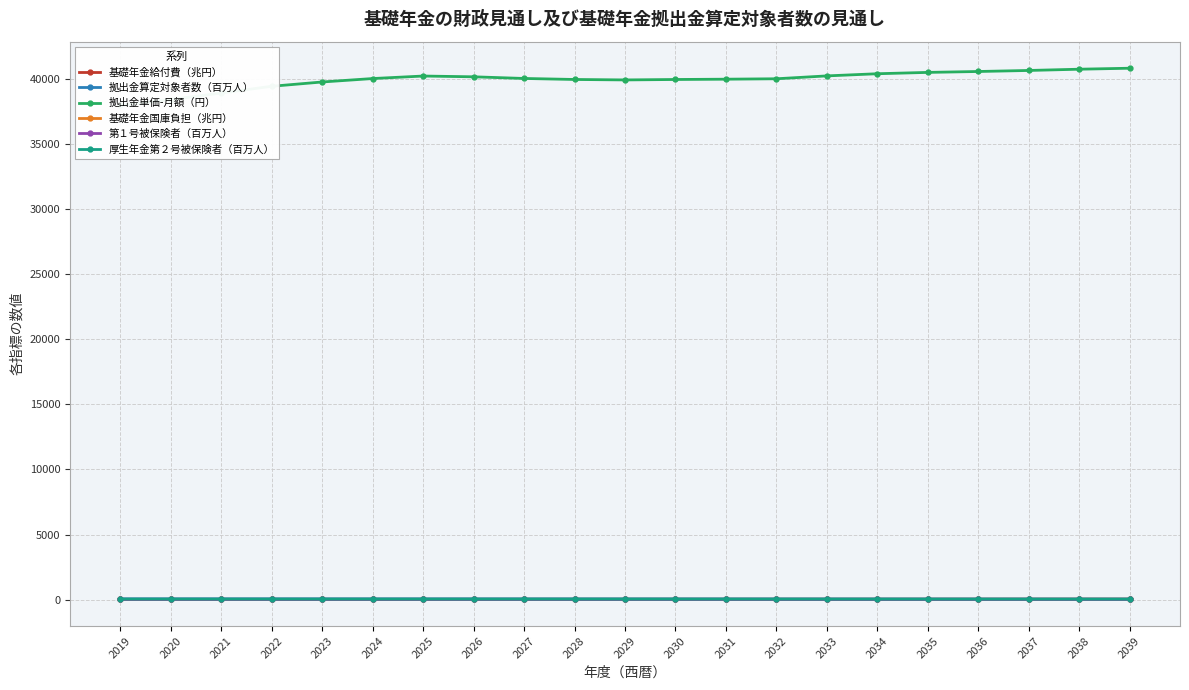

What is the sum of all 拠出金算定対象者数（百万人） values?

1034.7